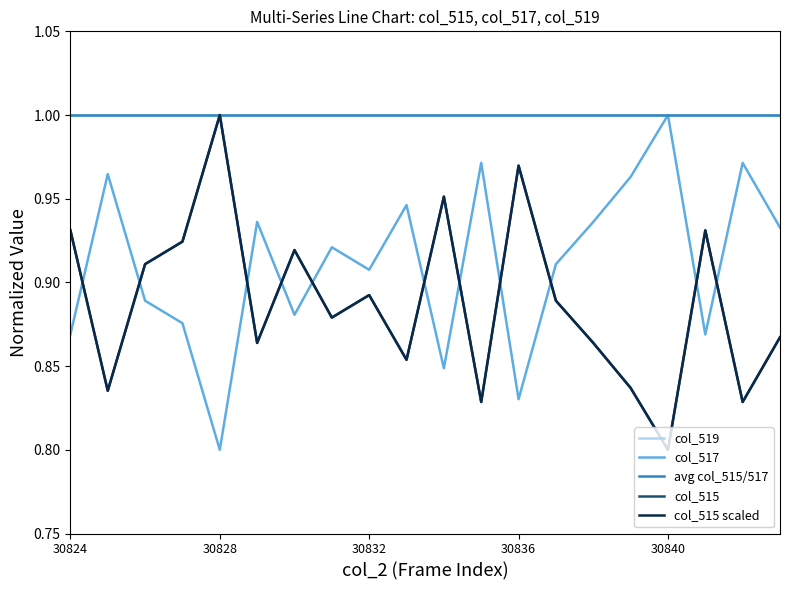

Reading right to left, what are all the values shown in this chart?

col_519: 1.0	1.0	1.0	1.0	1.0	1.0	1.0	1.0	1.0	1.0	1.0	1.0	1.0	1.0	1.0	1.0	1.0	1.0	1.0	1.0
col_517: 0.9	1.0	0.9	1.0	1.0	0.9	0.9	0.8	1.0	0.8	0.9	0.9	0.9	0.9	0.9	0.8	0.9	0.9	1.0	0.9
avg col_515/517: 1.0	1.0	1.0	1.0	1.0	1.0	1.0	1.0	1.0	1.0	1.0	1.0	1.0	1.0	1.0	1.0	1.0	1.0	1.0	1.0
col_515: 0.9	0.8	0.9	0.8	0.8	0.9	0.9	1.0	0.8	1.0	0.9	0.9	0.9	0.9	0.9	1.0	0.9	0.9	0.8	0.9
col_515 scaled: 0.9	0.8	0.9	0.8	0.8	0.9	0.9	1.0	0.8	1.0	0.9	0.9	0.9	0.9	0.9	1.0	0.9	0.9	0.8	0.9